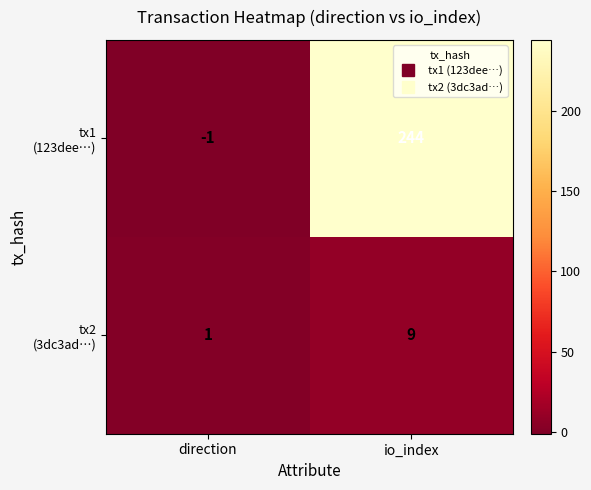

Which category has the lowest value across all series?

direction